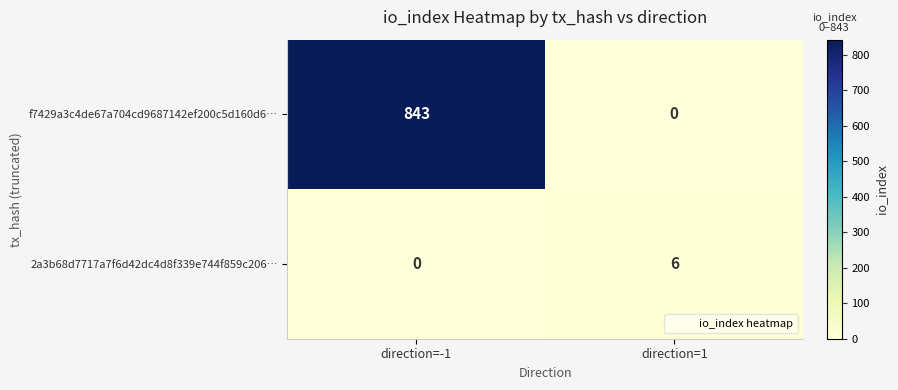

At which category is the sum across all series the highest?

direction=-1